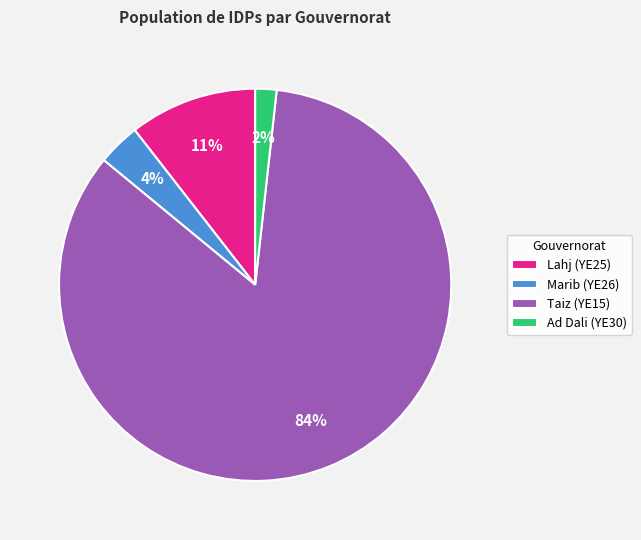

Is it true that Ad Dali (YE30) is 2% of the pie?

True